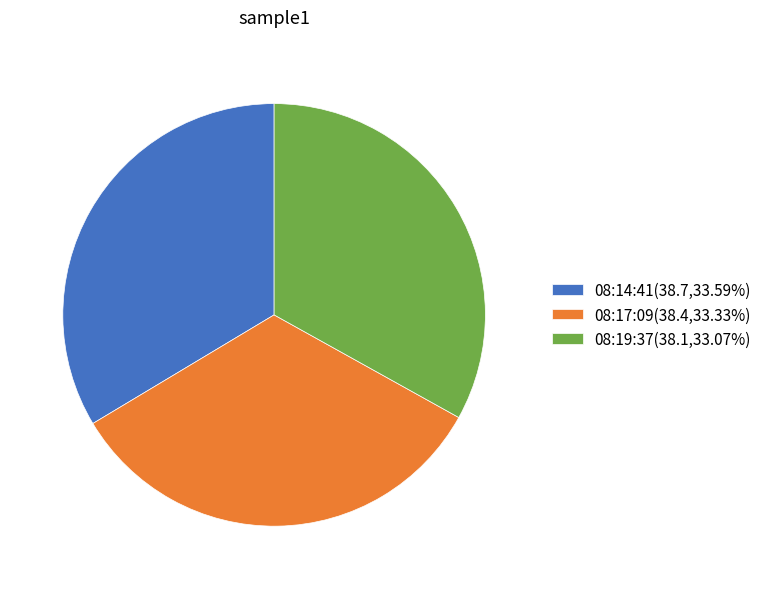

Does 08:17:09(38.4,33.33%) account for over 50% of the chart?

No